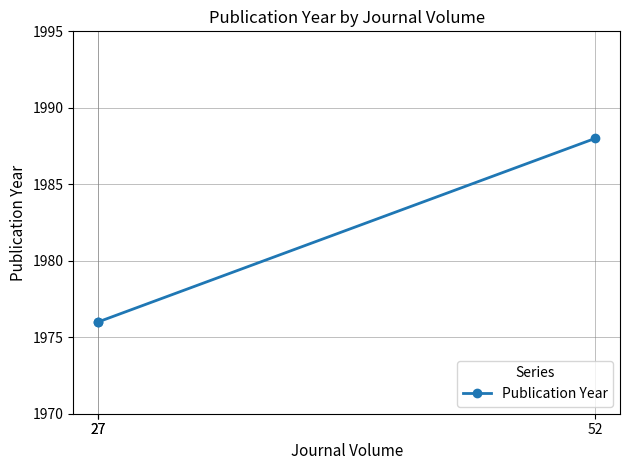

At which category does the chart reach its peak across all series?

52